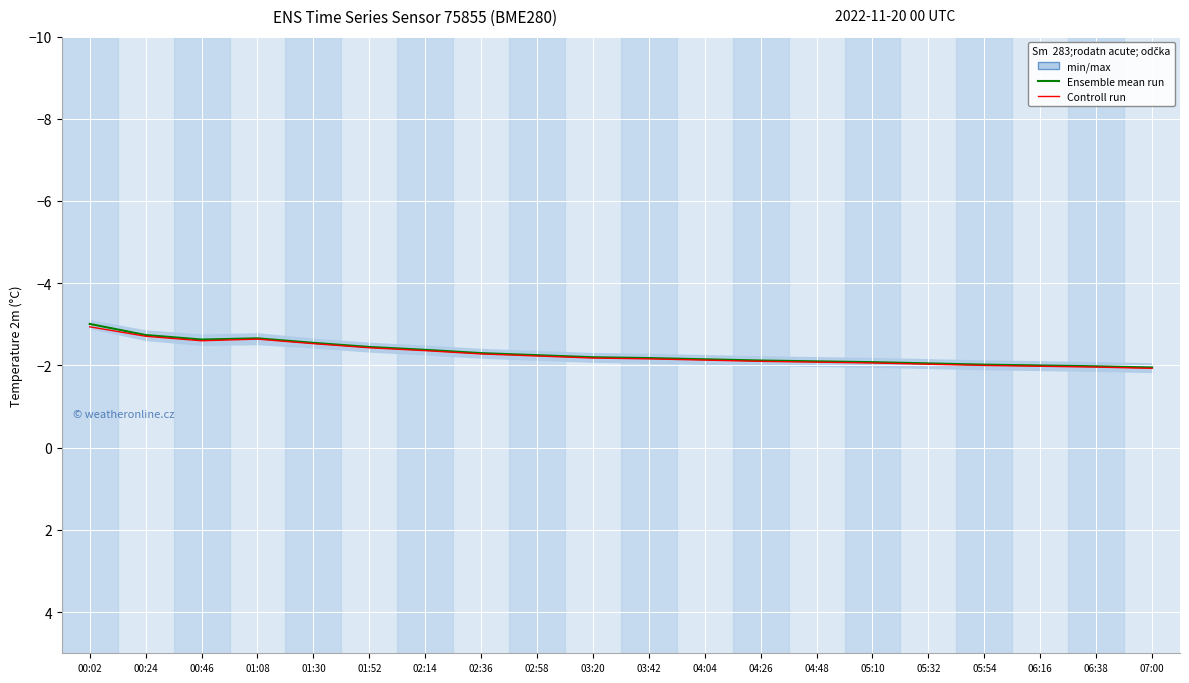

At which category is the sum across all series the highest?

07:00